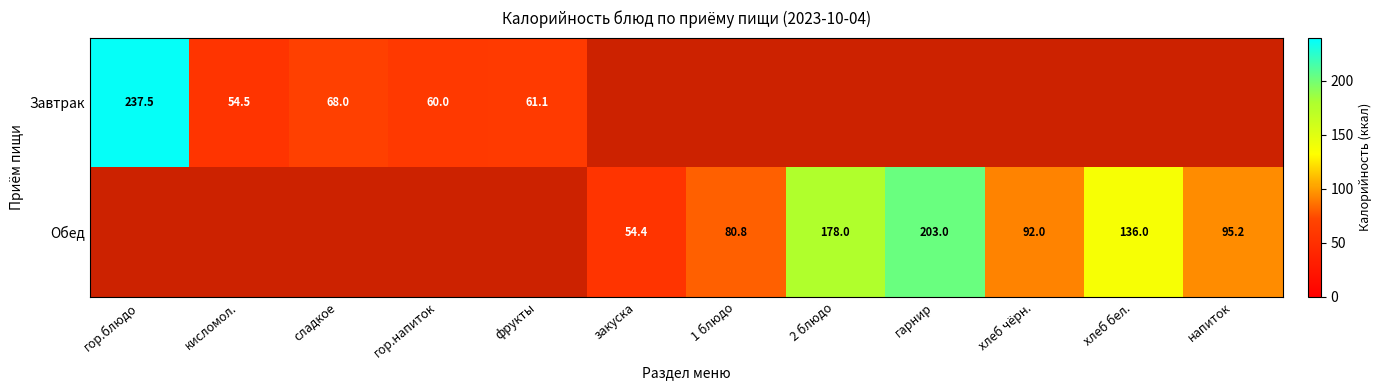

Is the value of Обед at закуска greater than the value of Завтрак at сладкое?

No